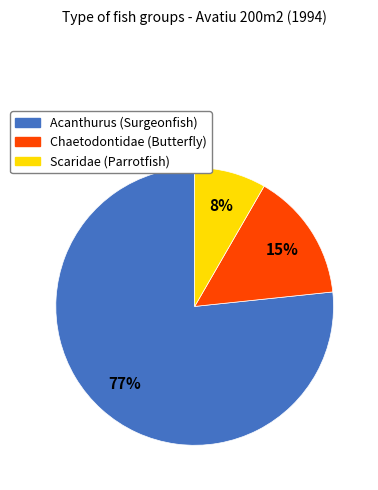

To the nearest percent, what is the difference between the Chaetodontidae (Butterfly) and Acanthurus (Surgeonfish) slice percentages?

62%